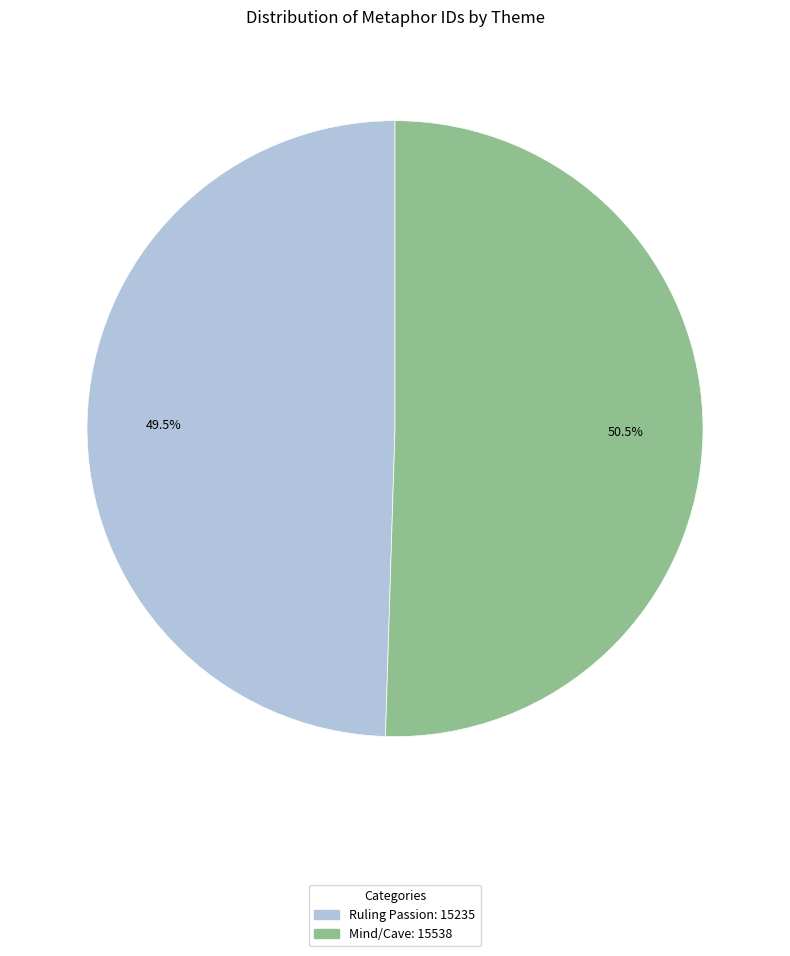

Rank the categories by value from highest to lowest.

Mind/Cave, Ruling Passion